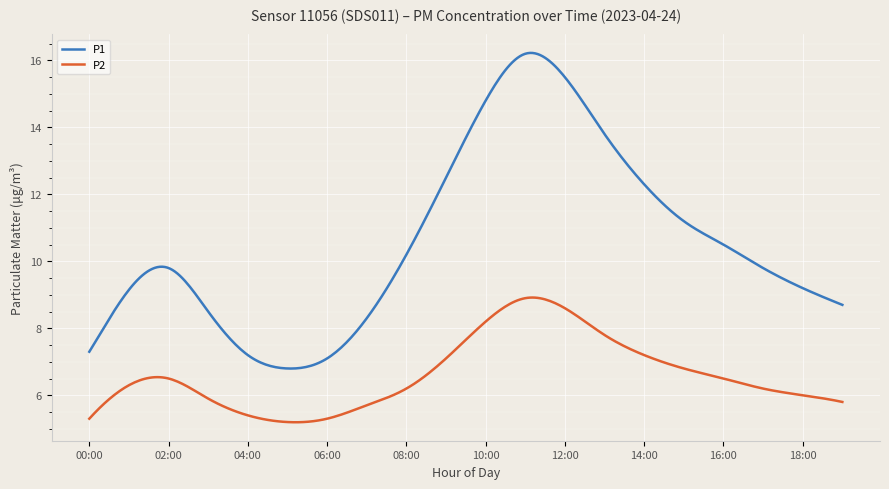

True or false: P2 and P1 intersect in this chart.

False